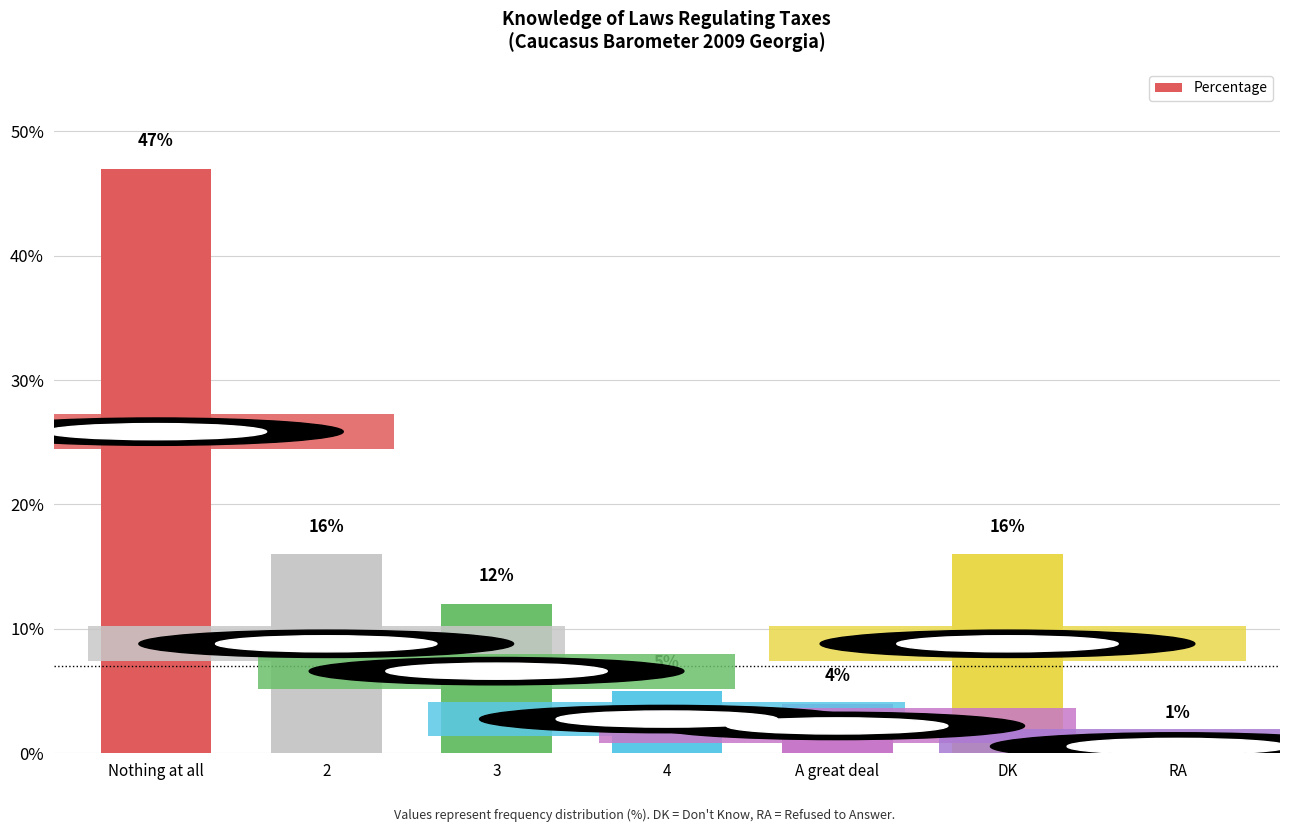

How many data points does each series have?

7